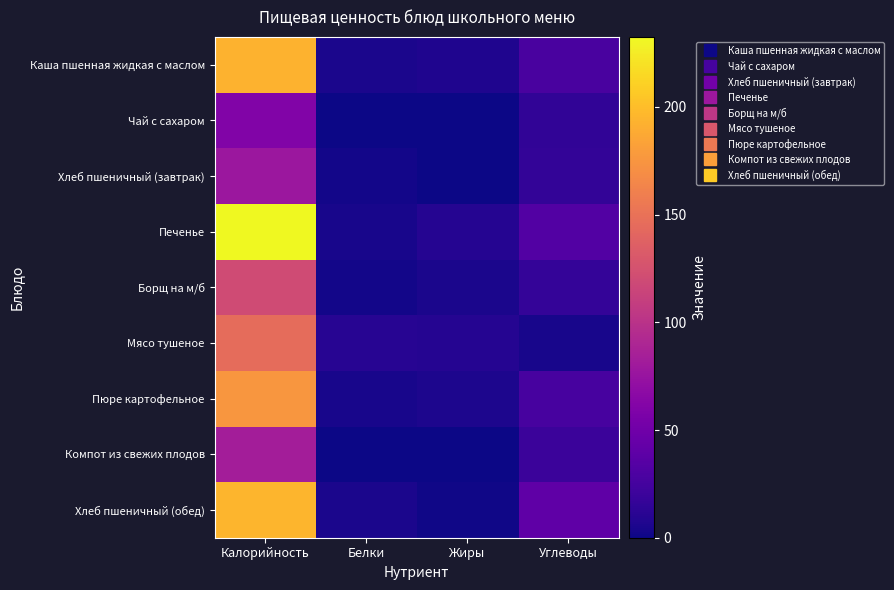

Which series changed the most between Жиры and Углеводы?

Хлеб пшеничный (обед)